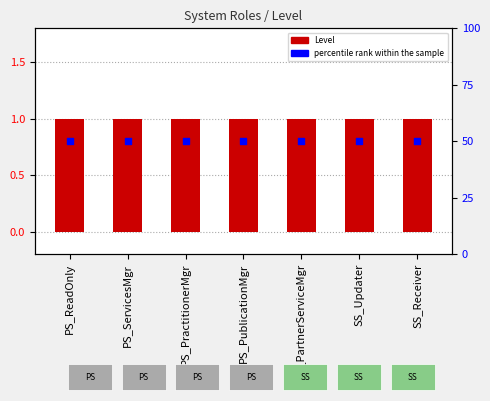

Which series has the widest spread of Y values?

Level